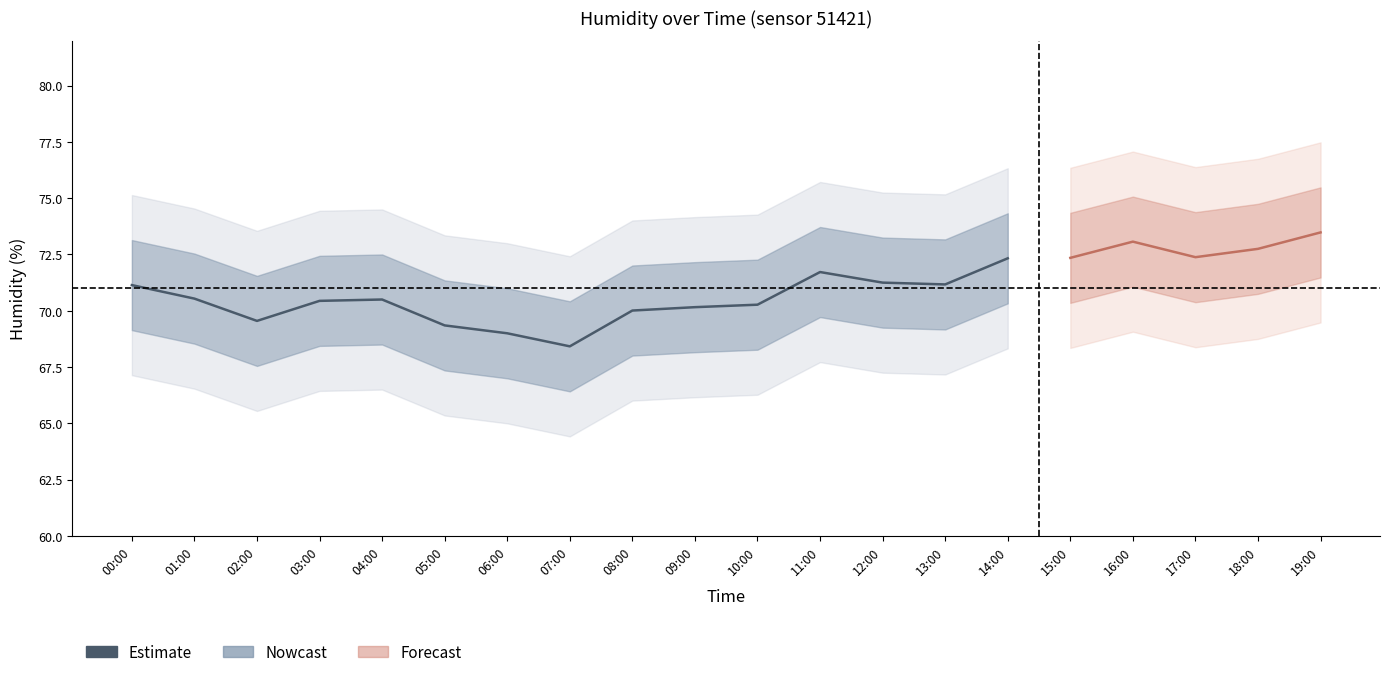

Rank the categories by value from lowest to highest.

07:00, 06:00, 05:00, 02:00, 08:00, 09:00, 10:00, 03:00, 04:00, 01:00, 00:00, 13:00, 12:00, 11:00, 14:00